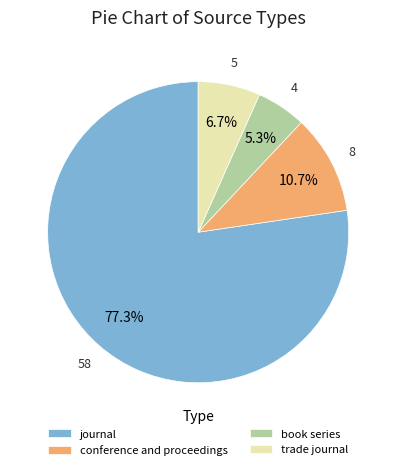

What is the majority slice?

journal